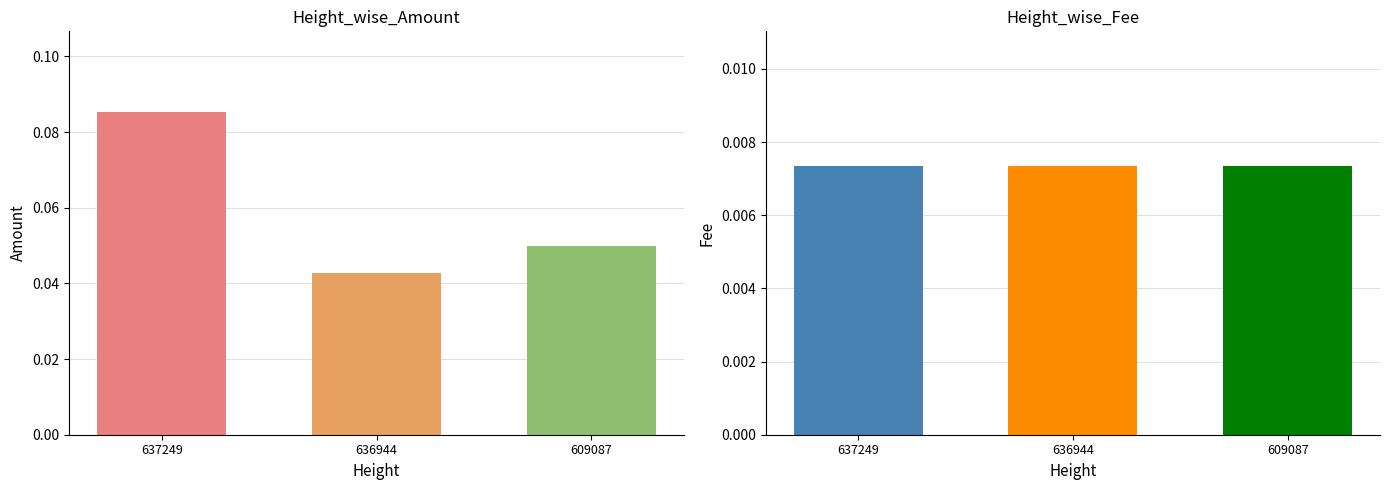

List the series in order of their peak value, highest first.

Amount, Fee